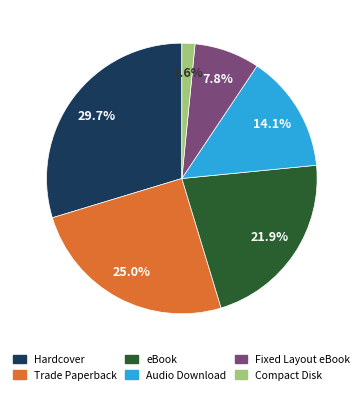

Count the number of slices in the pie.

6